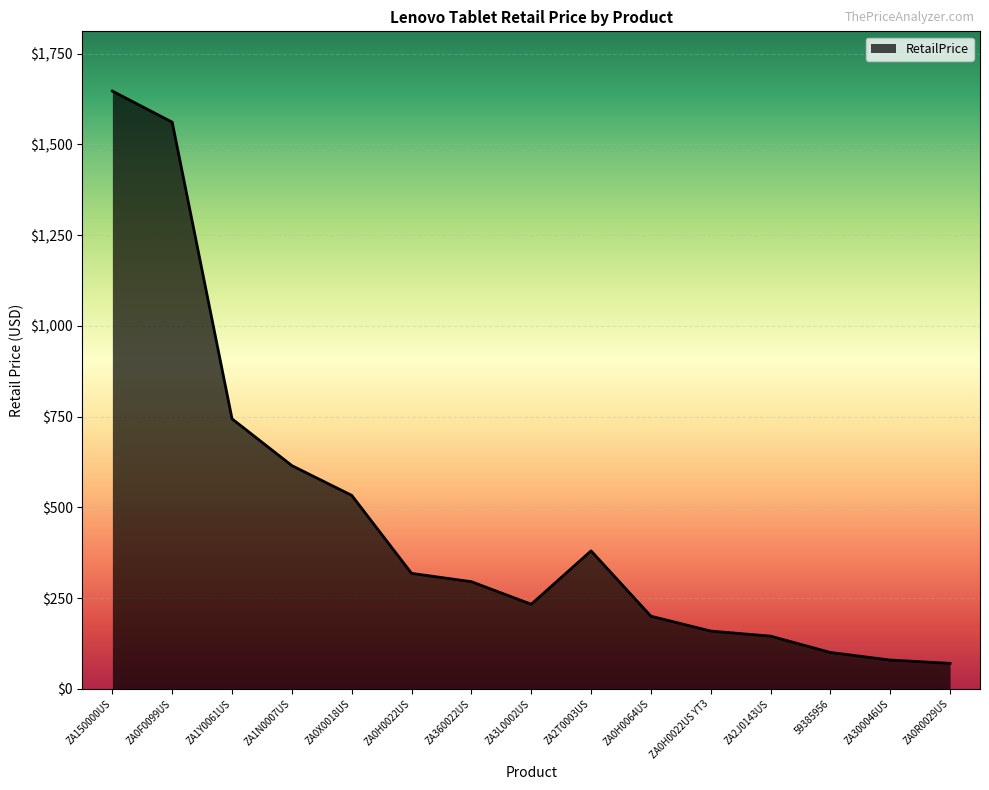

What is the difference between the maximum and minimum values?

1577.0